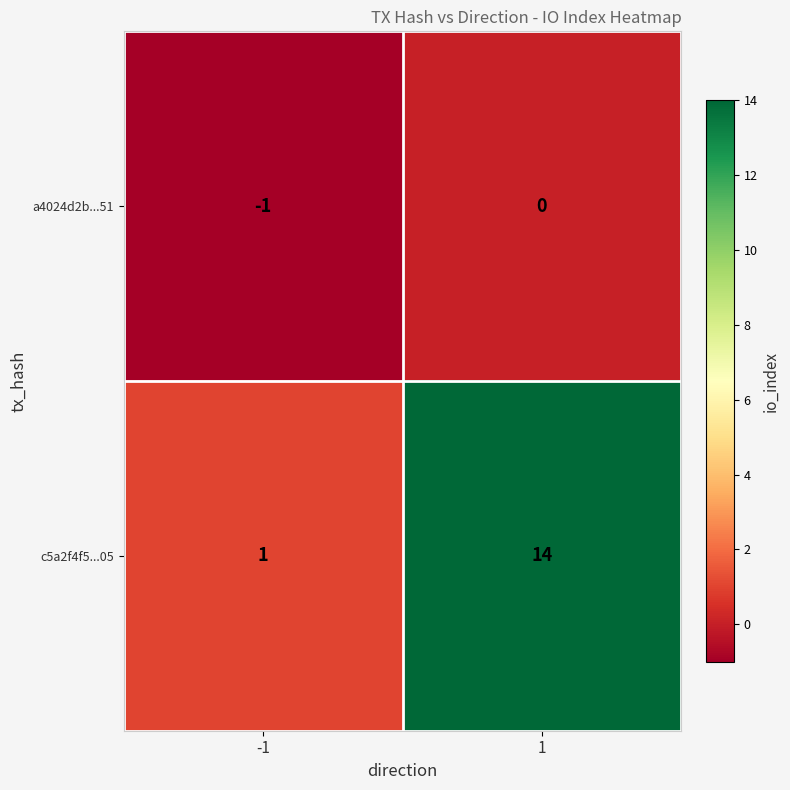

Is it true that a4024d2b...51 equals -1 at -1?

True